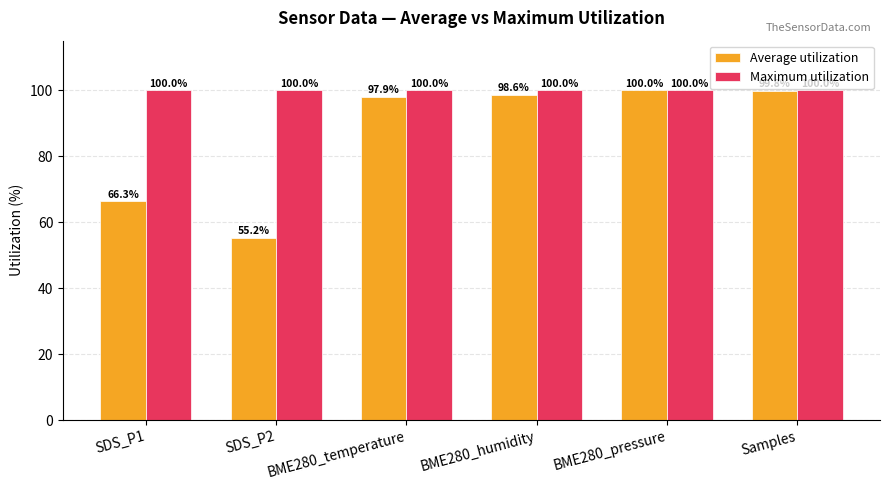

What is the difference between the highest and lowest values at BME280_humidity?

1.4